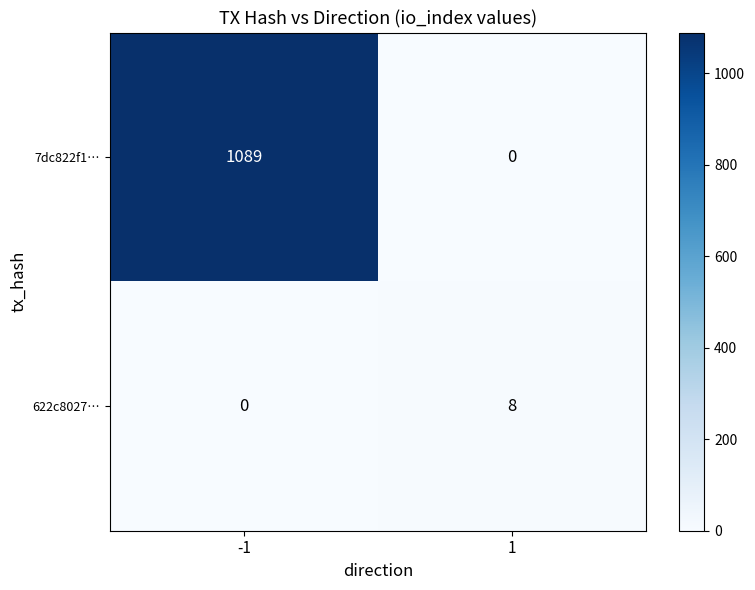

What is the maximum value shown in the chart?

1089